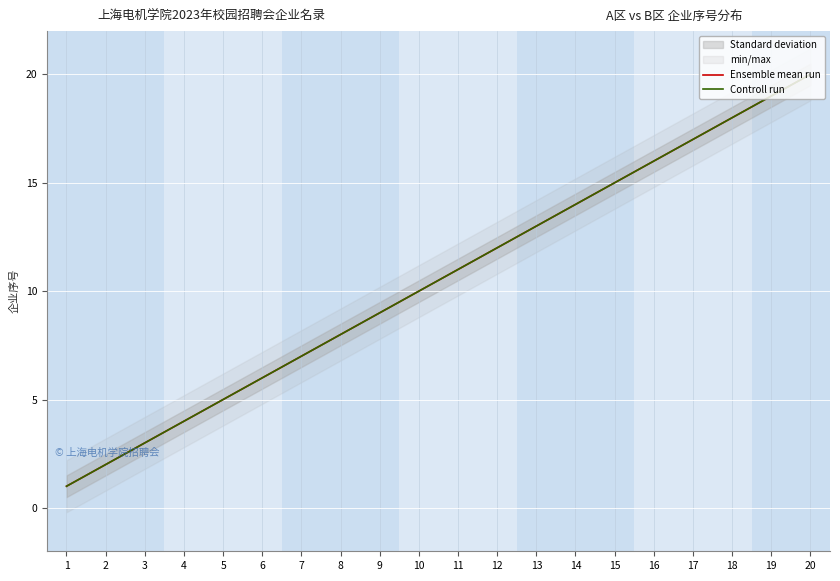

At 20, list the series in order from smallest to largest.

Ensemble mean run, Controll run